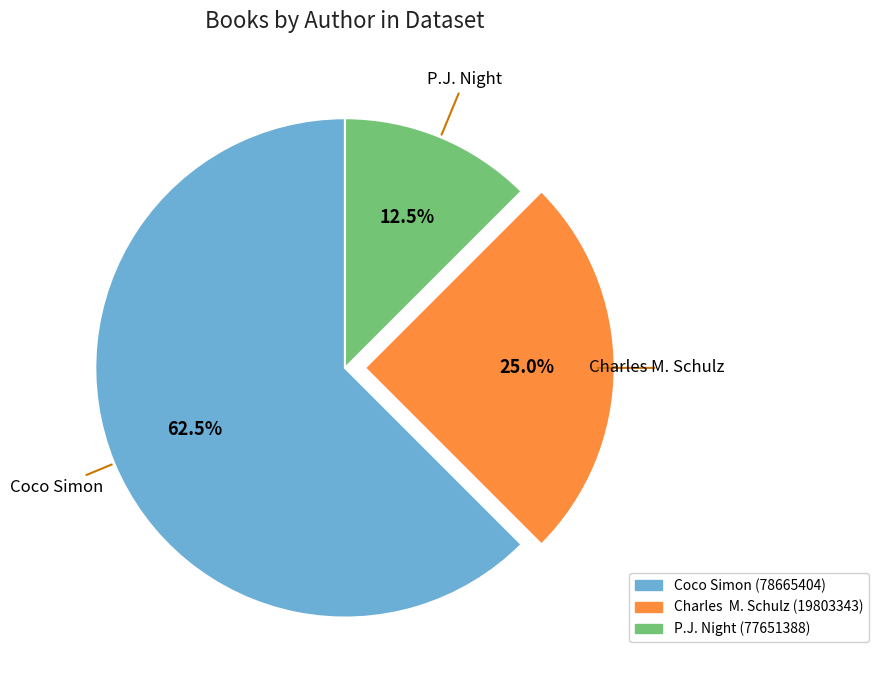

Is there any slice that represents more than half of the pie?

Yes